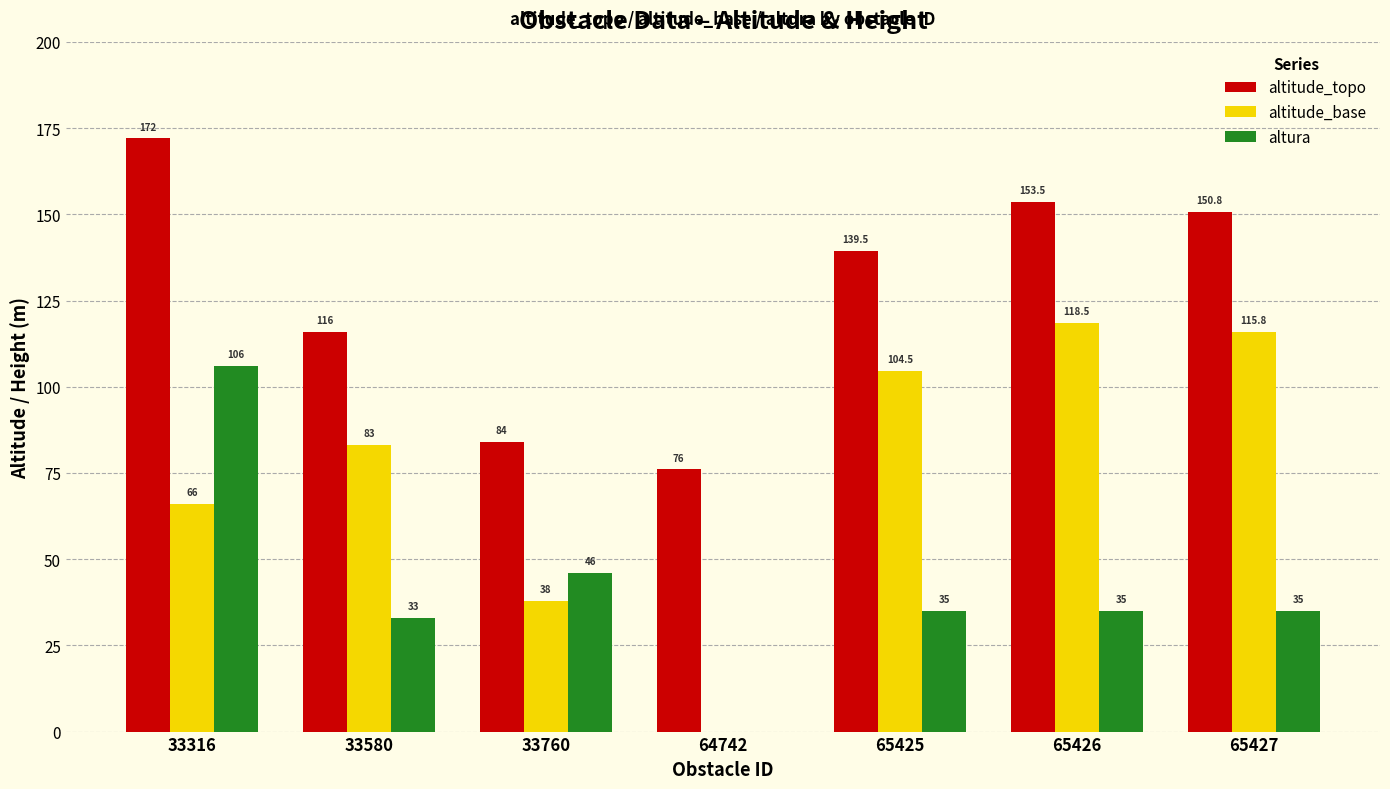

Are the bars horizontal?

No